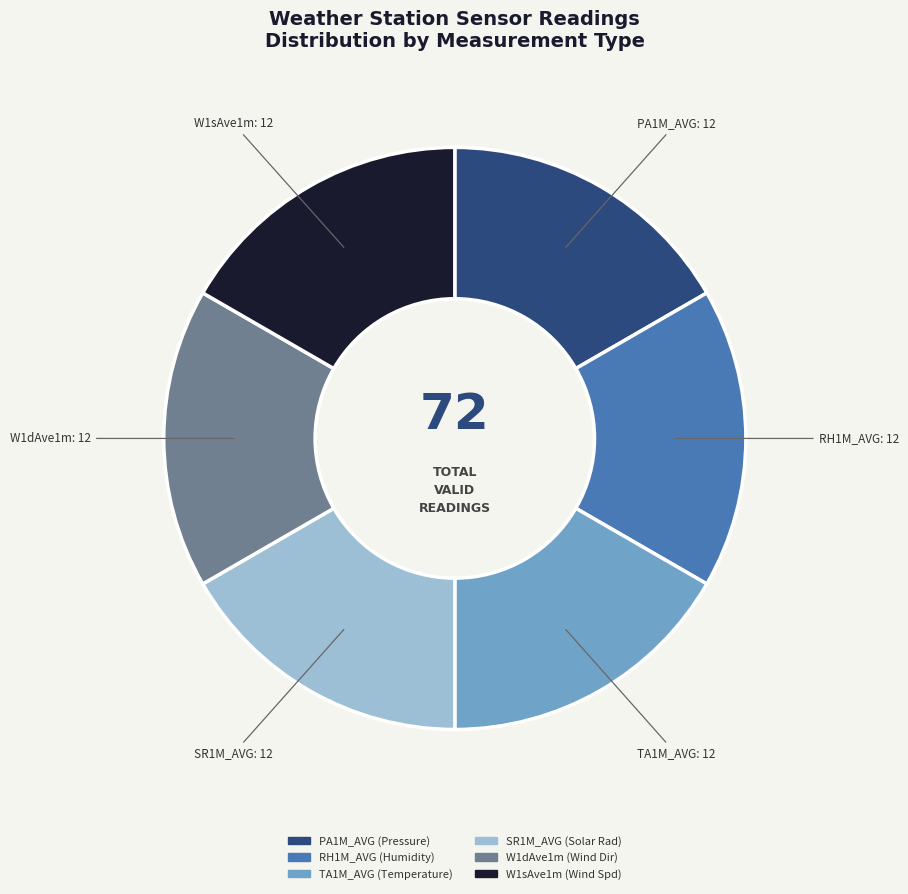

Does any single category account for the majority?

No